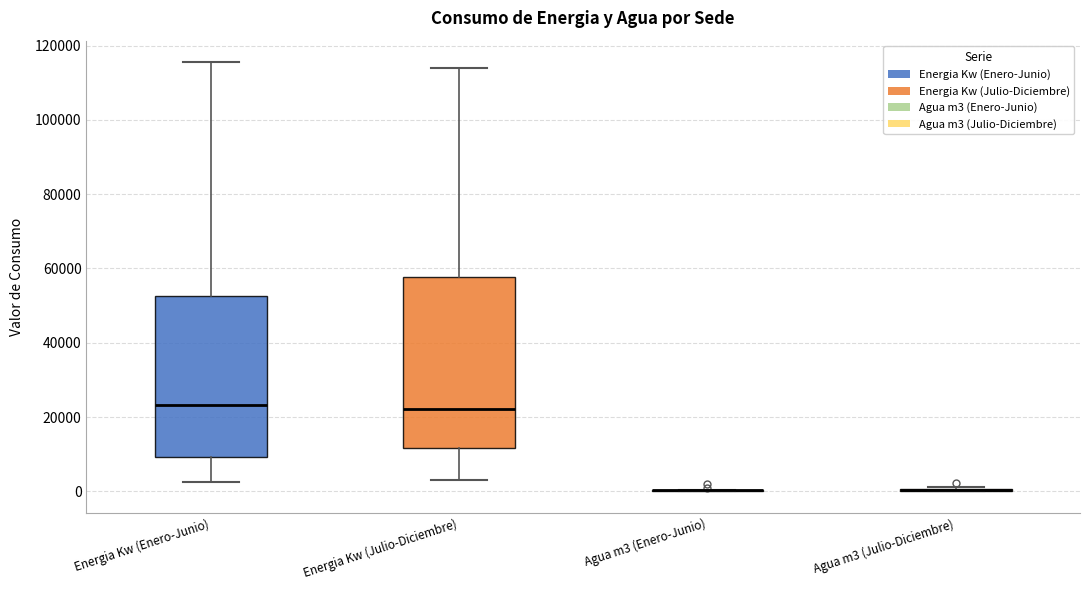

Reading left to right, transcribe this box plot: for each box, give where its median line is, the range the box spans, and where its two whiskers end, as read against the y-axis. The values are not printed on the chart, so give them approximately, as read against the axis.

Energia Kw (Enero-Junio): median 24000, box 10000 to 52000, whiskers 2000 to 116000
Energia Kw (Julio-Diciembre): median 22000, box 12000 to 58000, whiskers 4000 to 114000
Agua m3 (Enero-Junio): box collapsed to a line at 0, whiskers 0 to 0
Agua m3 (Julio-Diciembre): box collapsed to a line at 0, whiskers 0 to 2000